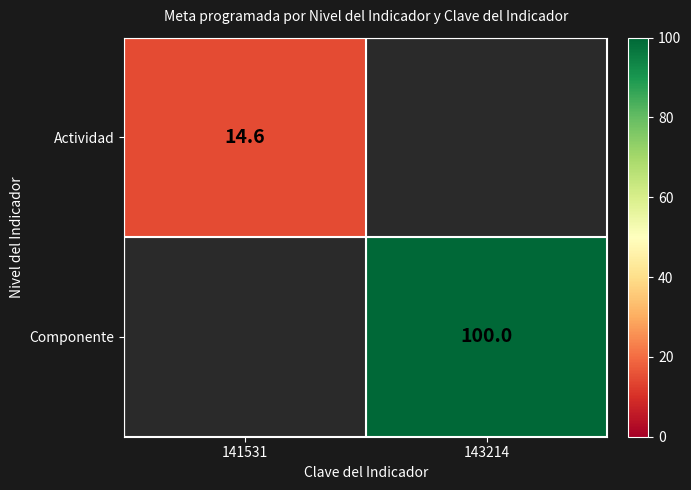

Is it true that Componente equals 165.8 at 143214?

False